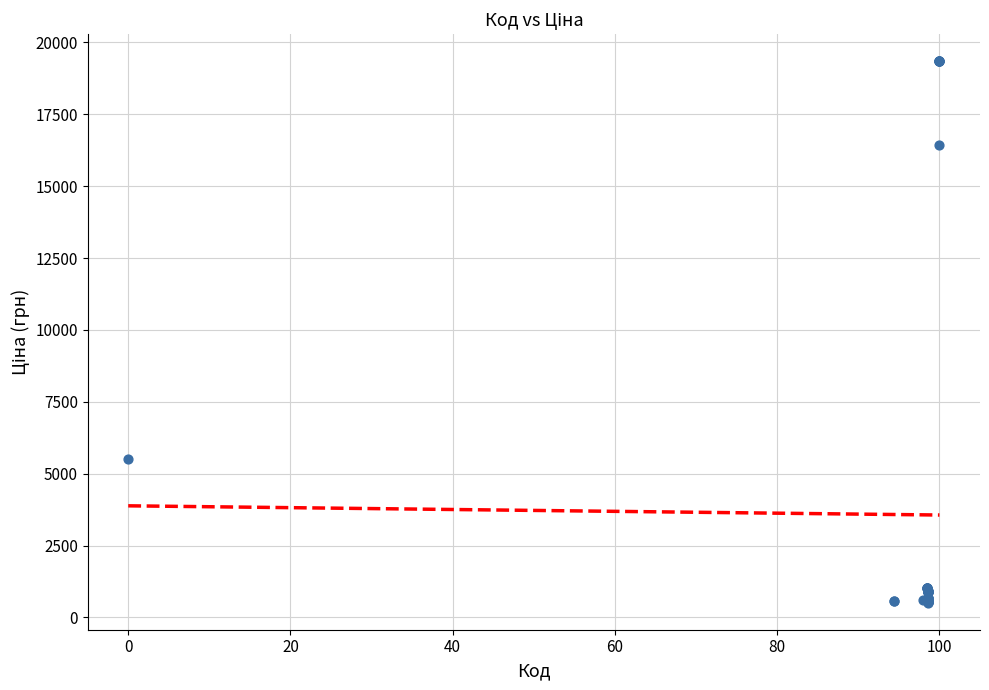

What Y value in the scatter plot is closest to 9928?

5497.3